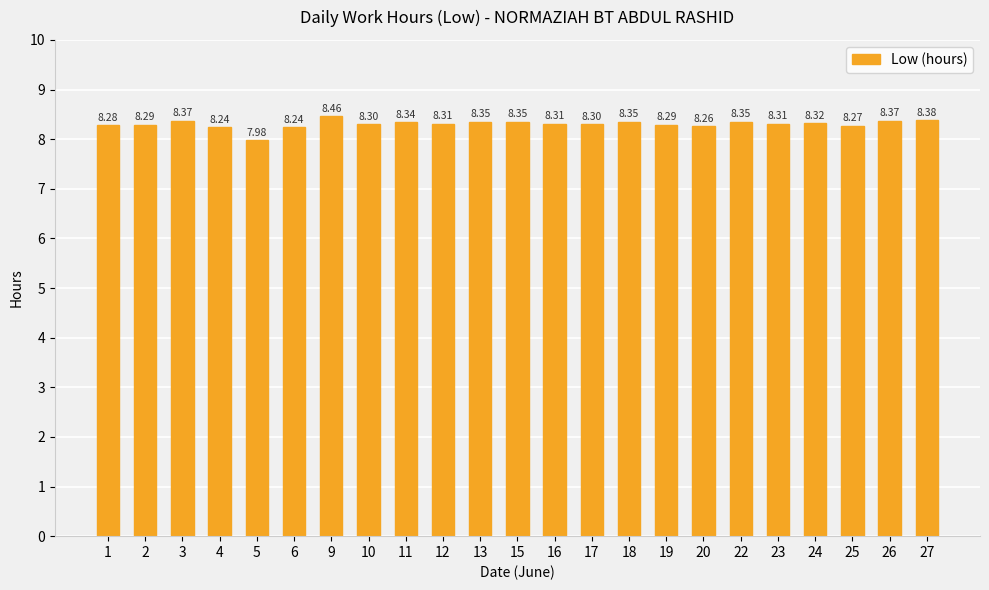

What is the ratio of the value at 26 to the value at 20?

1.0